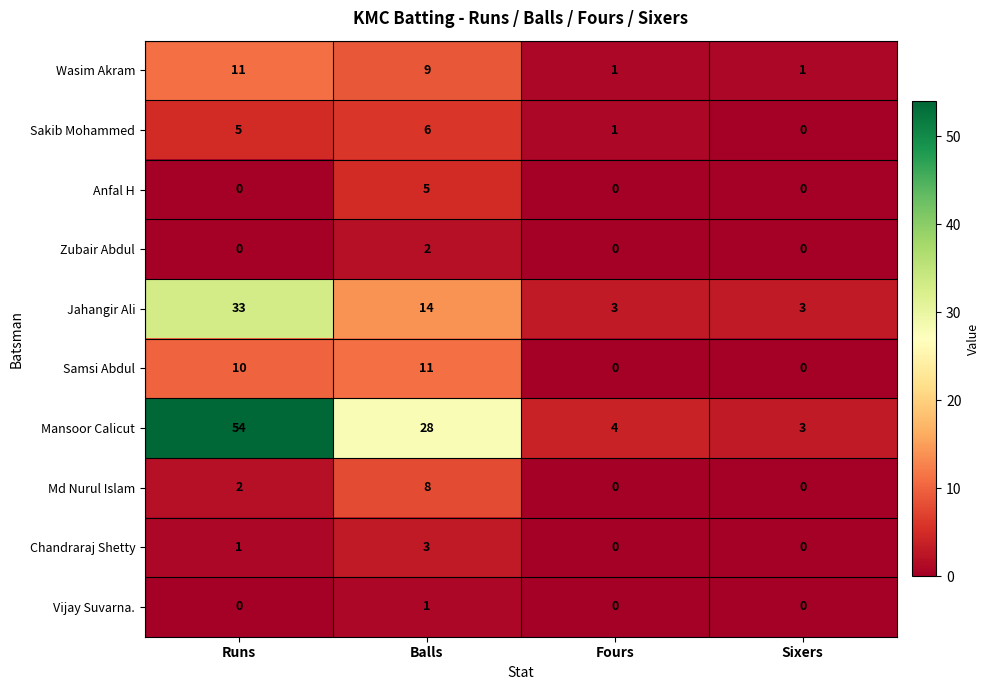

What is the sum of all Sakib Mohammed values?

12